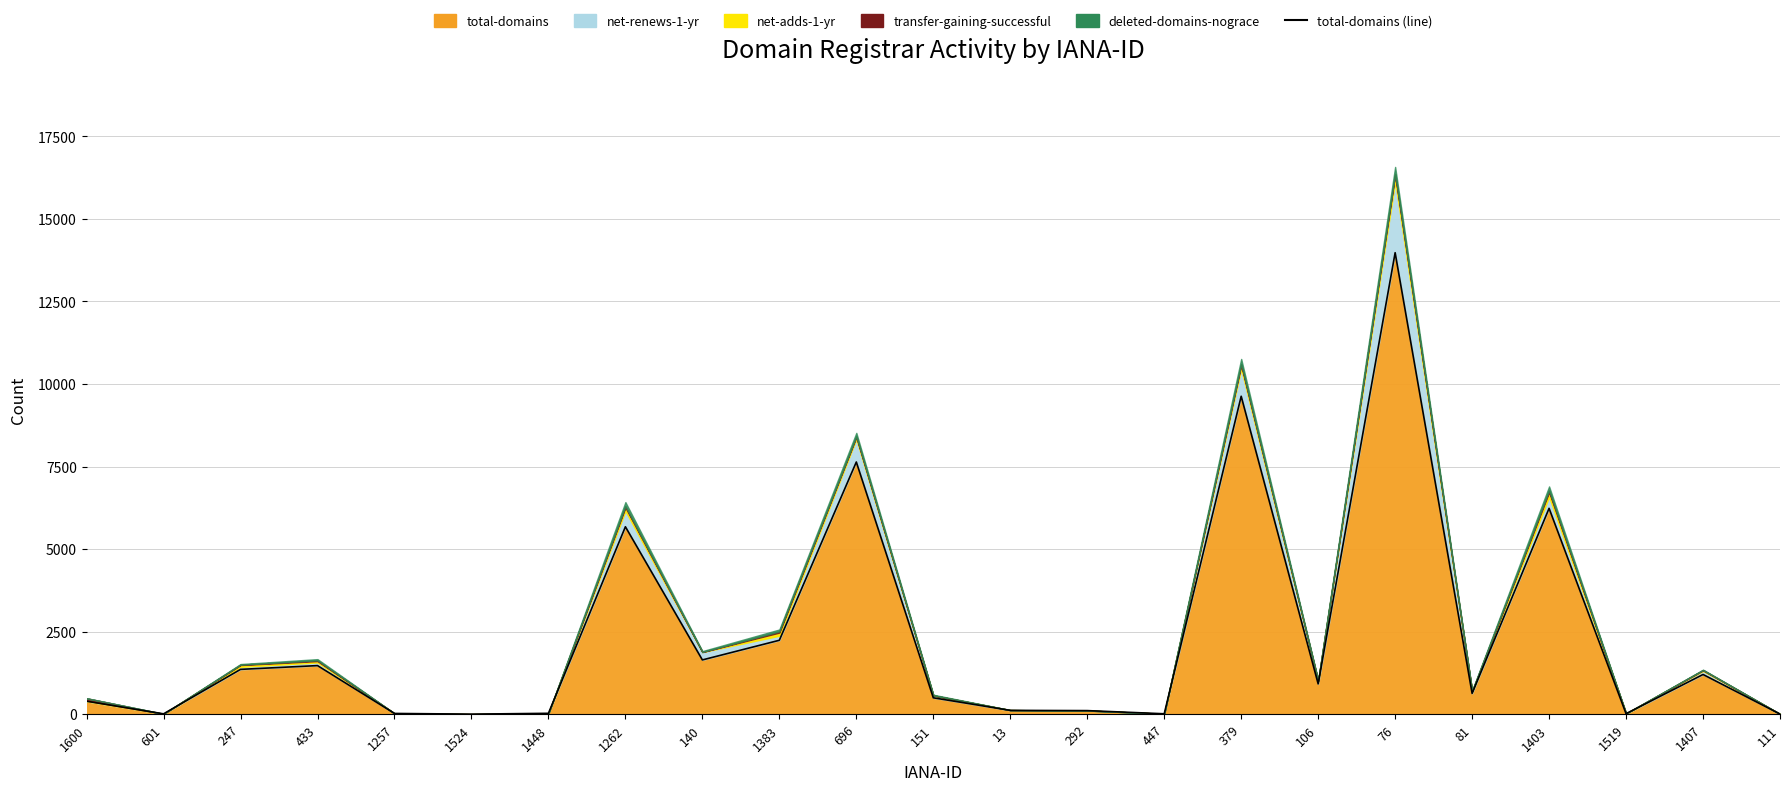

At which category does the chart reach its minimum across all series?

1524